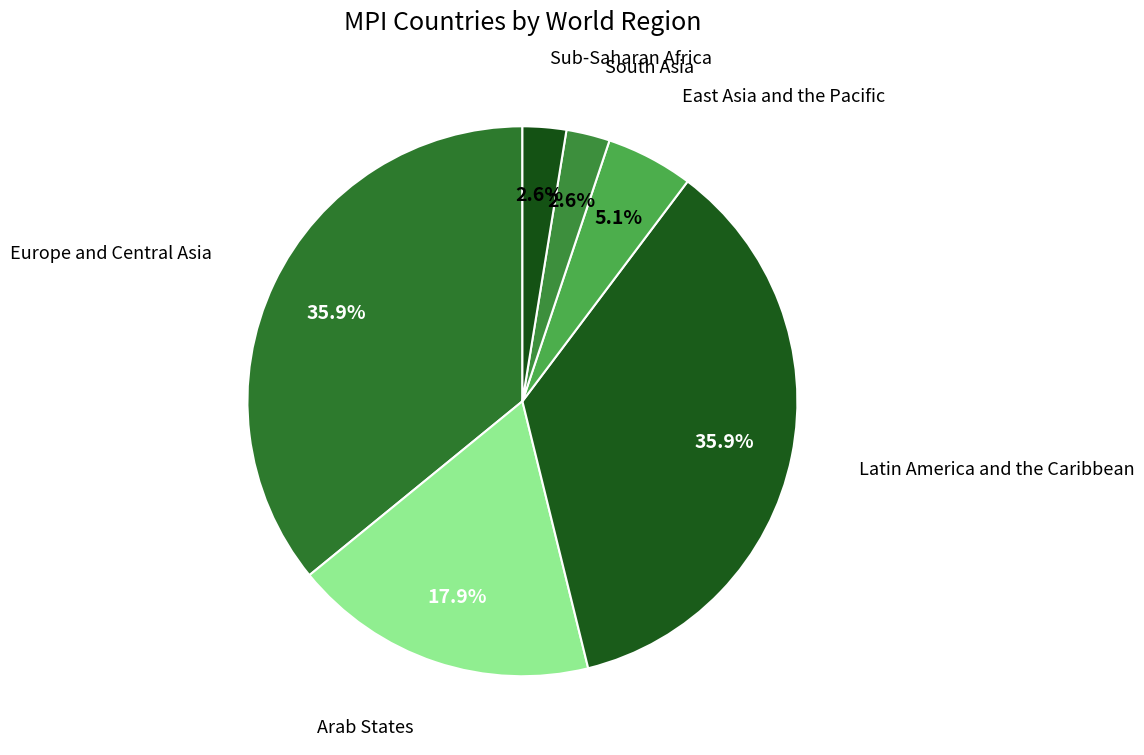

Count the number of slices in the pie.

6